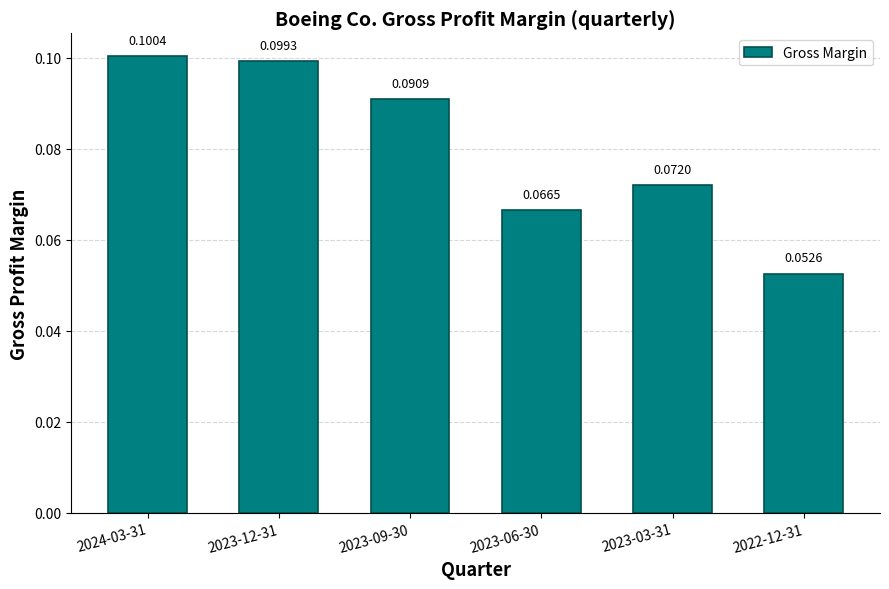

Between 2024-03-31 and 2023-06-30, which is larger?

2024-03-31